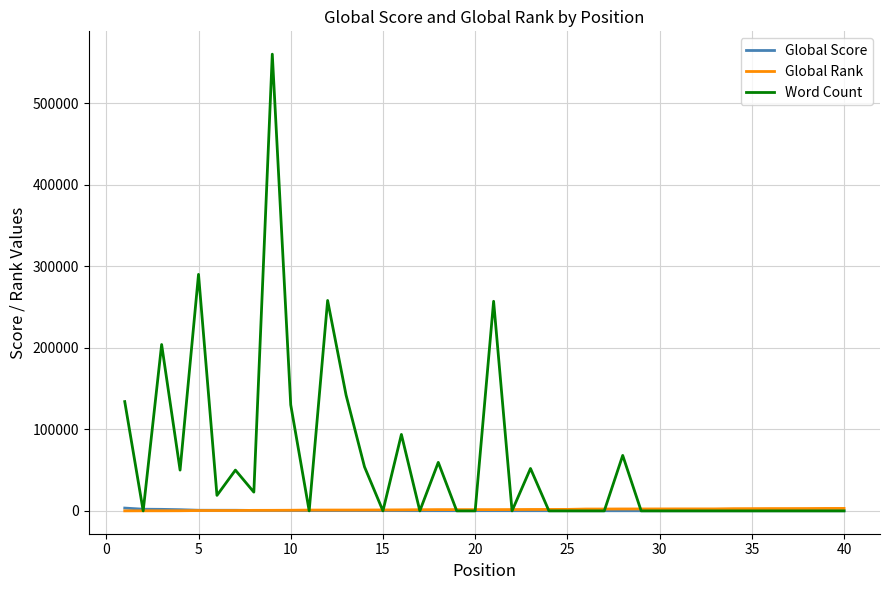

Which series has the largest range (max minus min)?

Word Count